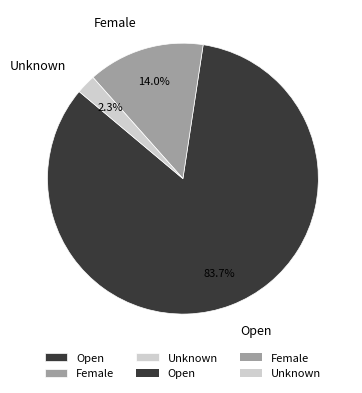

Which slice is the largest?

Open